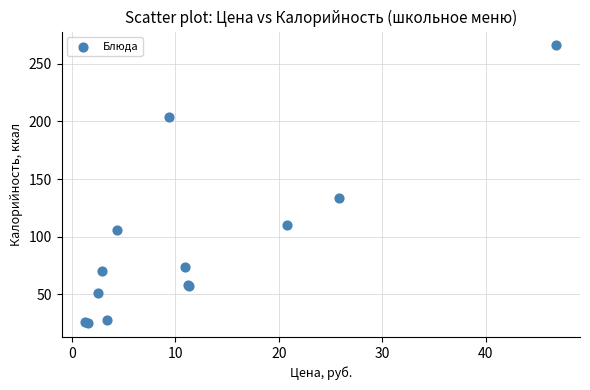

What Y value in the scatter plot is closest to 145?

134.0